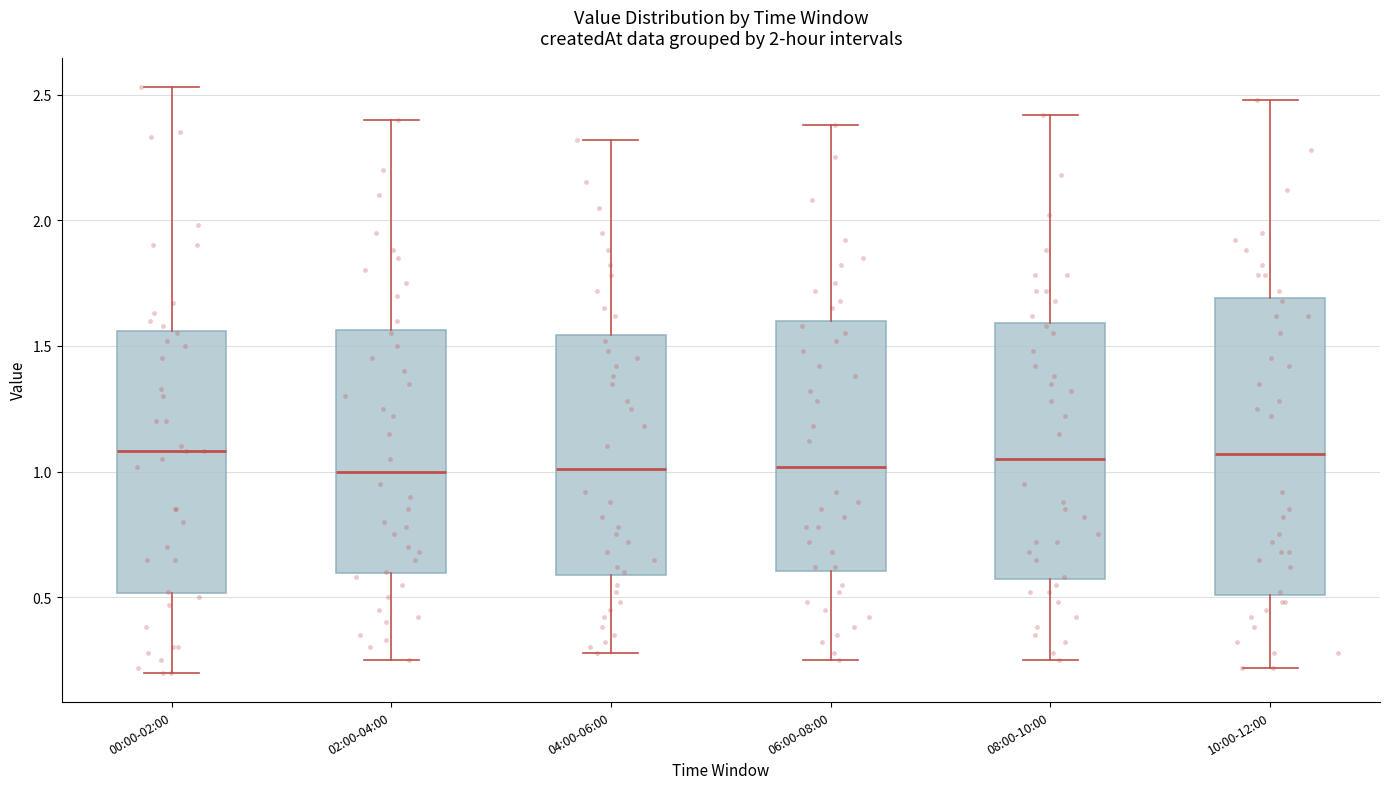

Comparing the boxes themselves (not the whiskers), which one is the tallest?

10:00-12:00